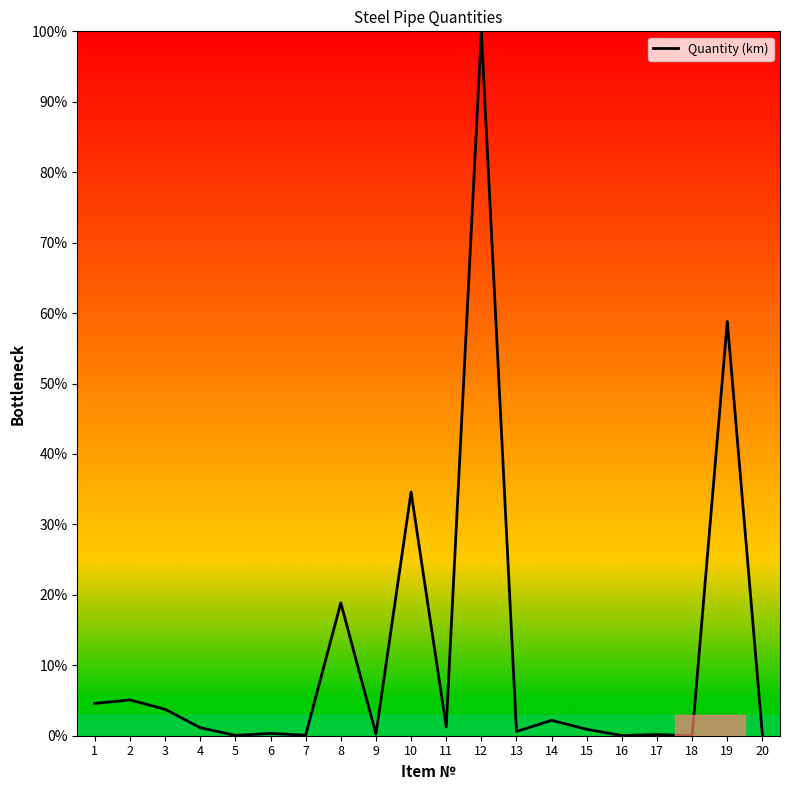

What is the difference between the values at 20 and 8?

18.8